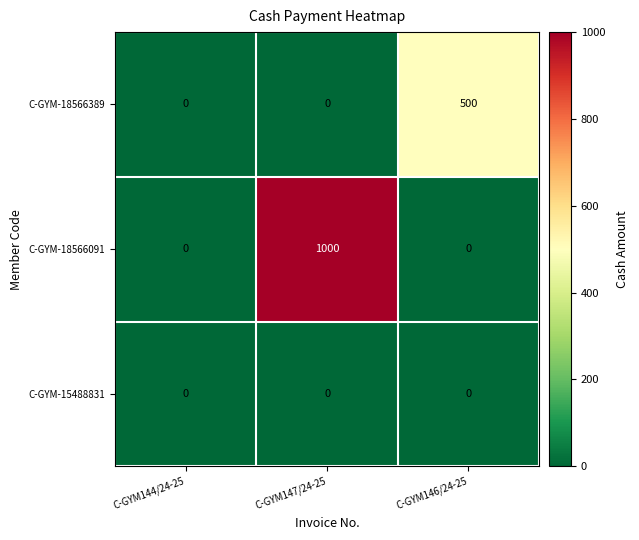

Which label corresponds to the largest value in the chart?

C-GYM147/24-25